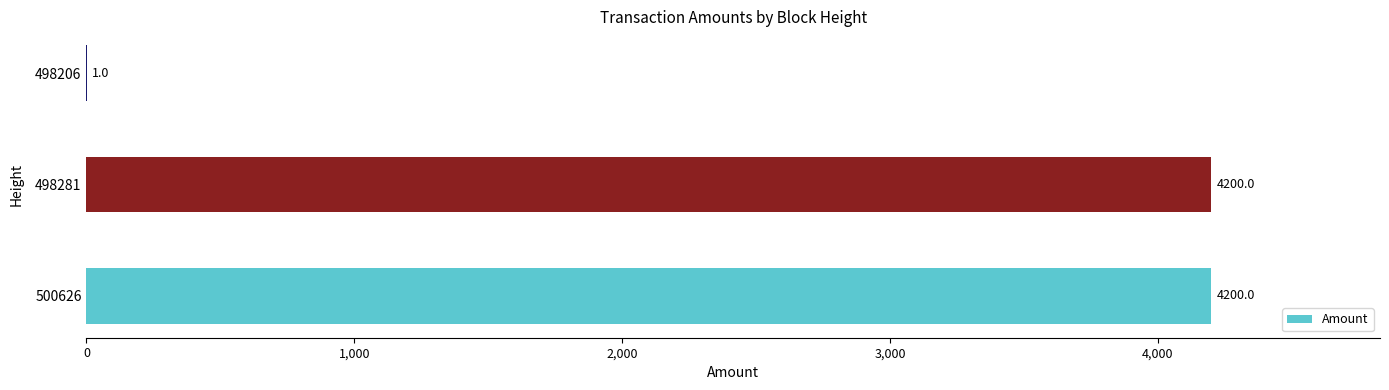

Between 498281 and 498206, which is larger?

498281